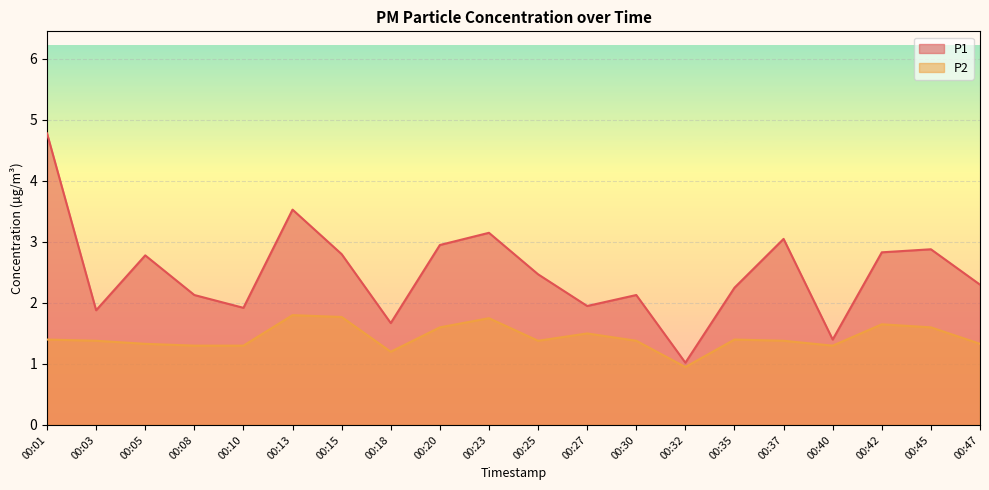

What is the difference between the maximum and minimum values in the P2 series?

0.9